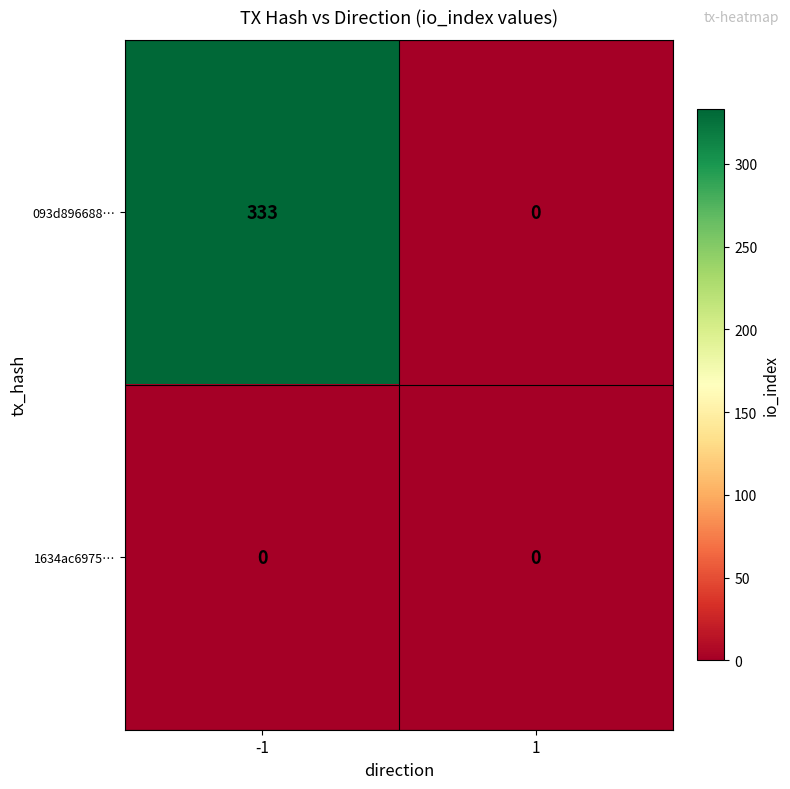

What is the sum of all 093d896688… values?

333